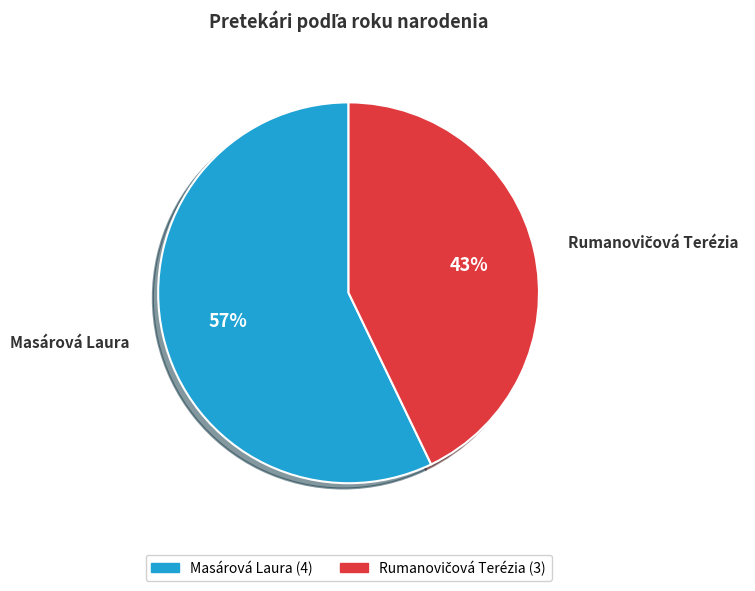

True or false: Masárová Laura accounts for 43% of the total.

False